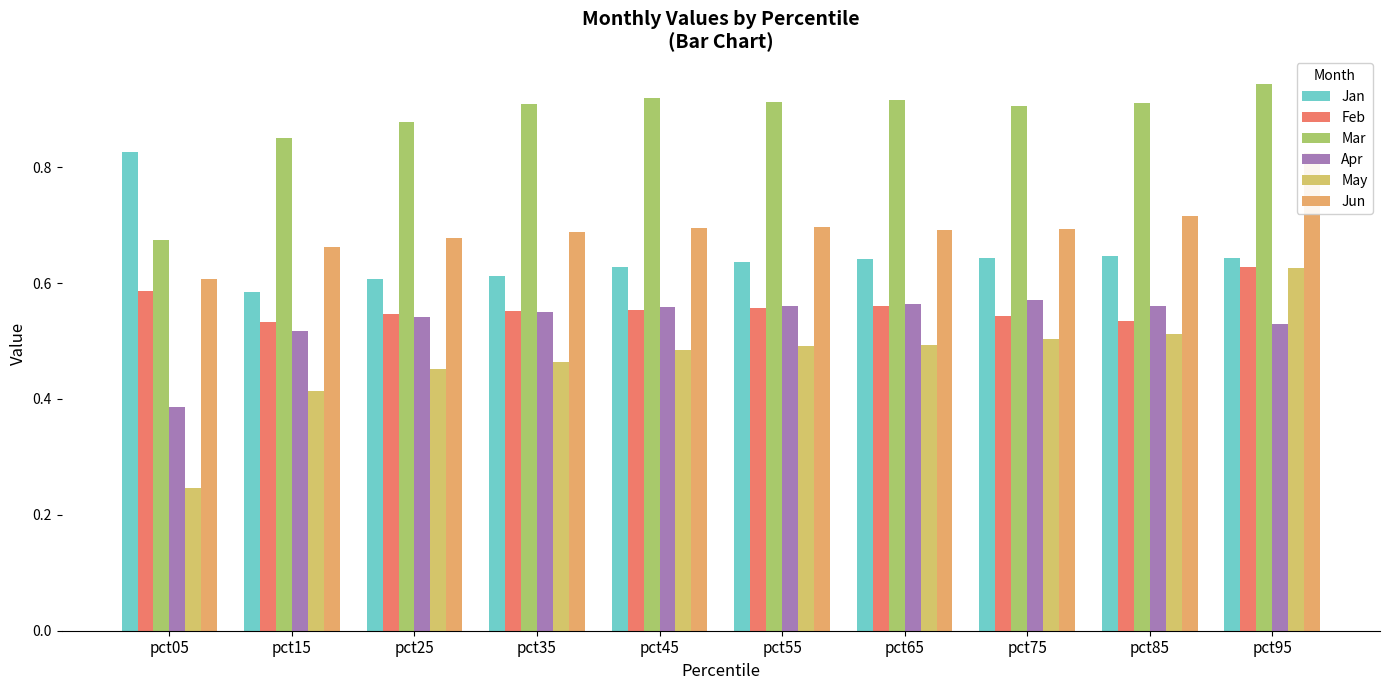

What is the total value across all series at pct95?

4.2